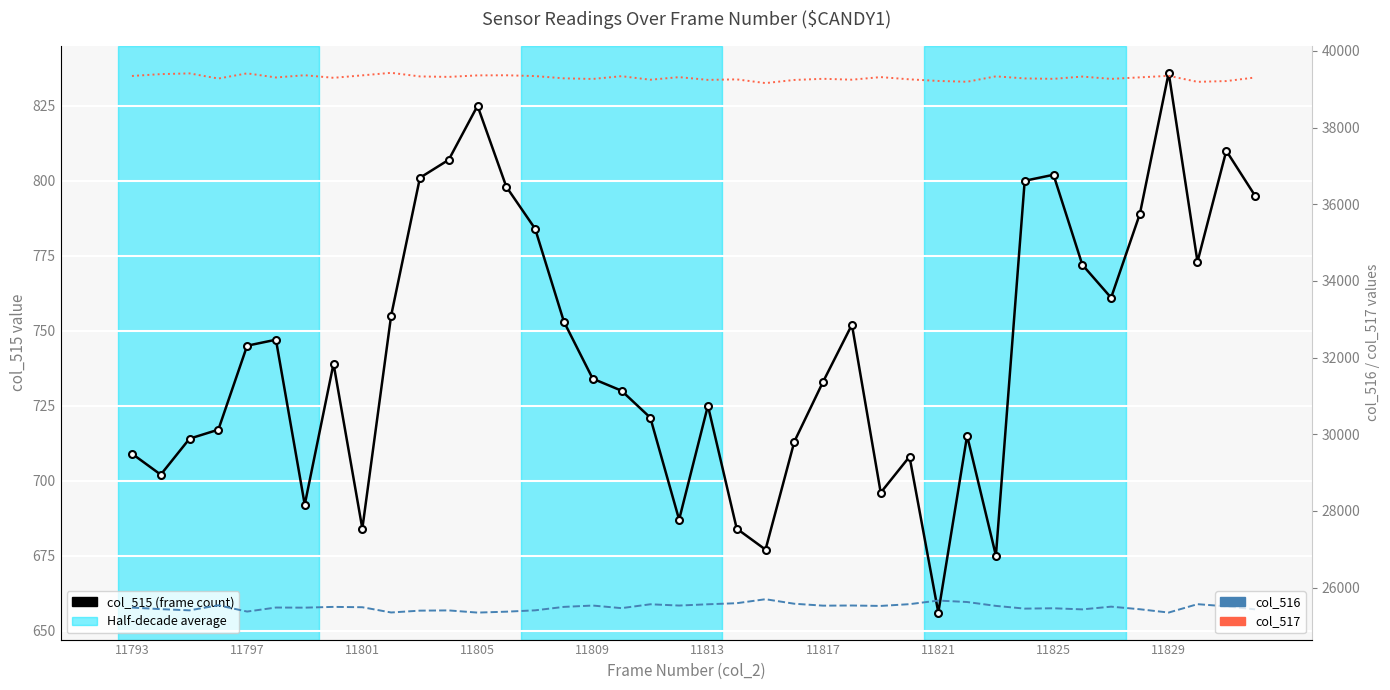

At which category is the sum across all series the highest?

11793